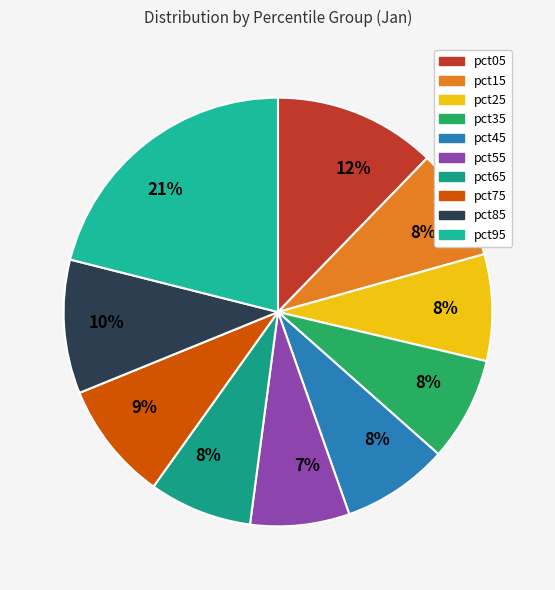

To the nearest percent, what is the average slice percentage?

10%